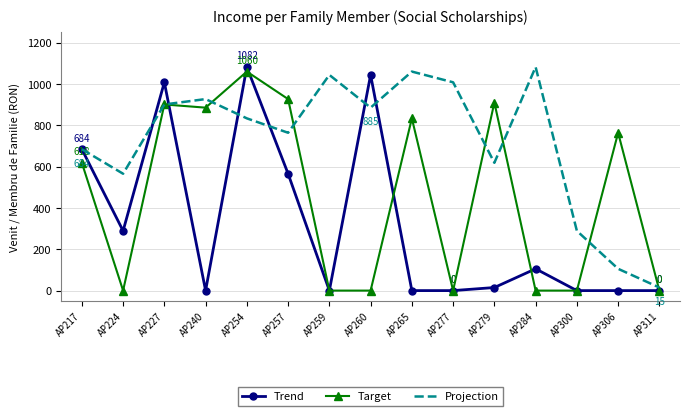

What is the spread (max minus min) of values at AP265?

1059.5